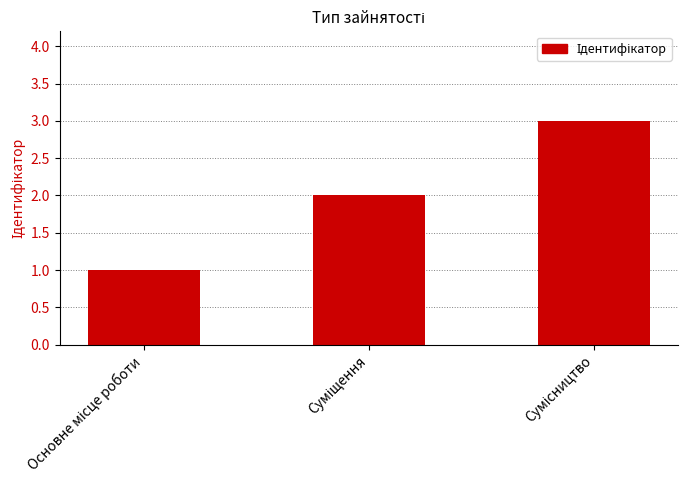

What is the maximum value shown in the chart?

3